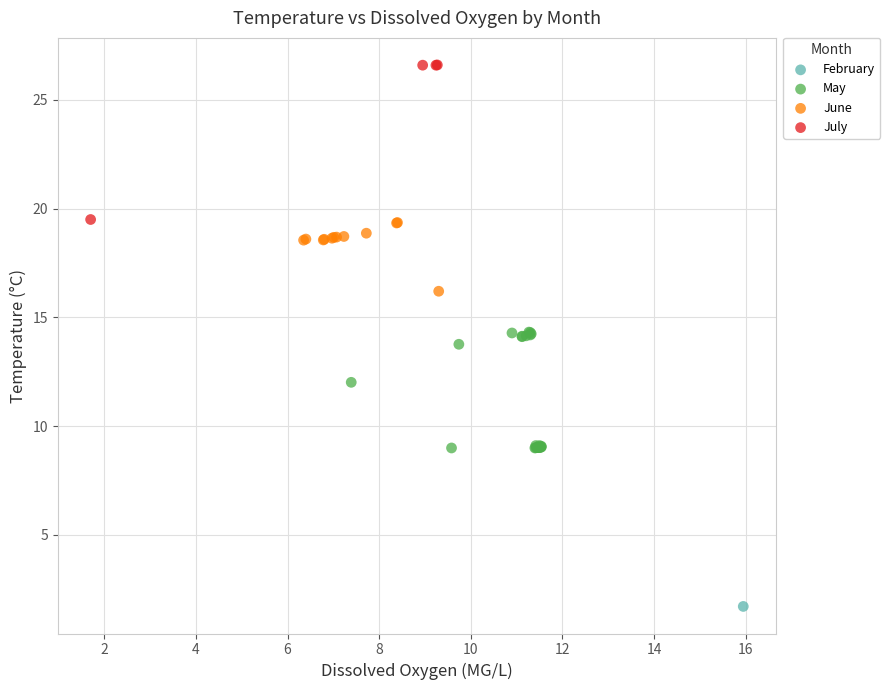

What are all the series names shown in the legend?

February, May, June, July